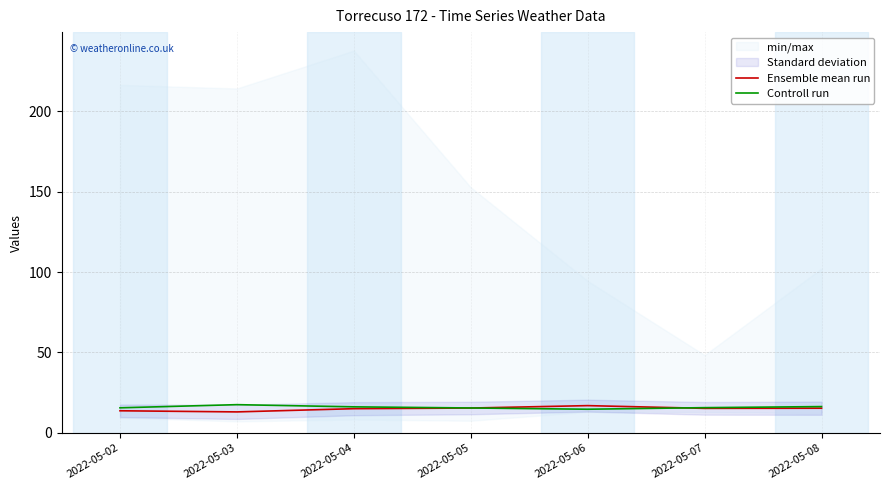

At which label does Ensemble mean run reach its minimum?

2022-05-03